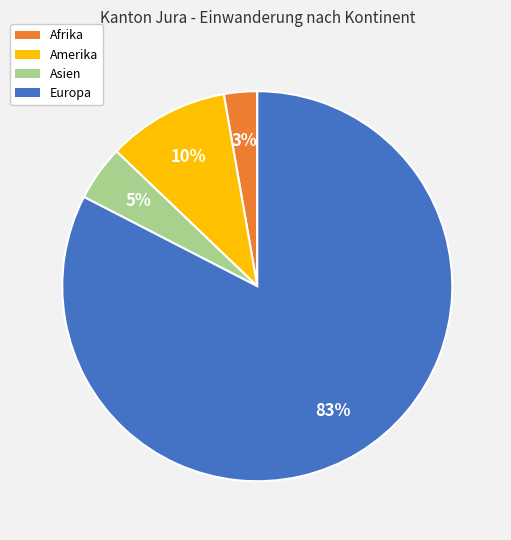

To the nearest percent, what is the average slice percentage?

25%